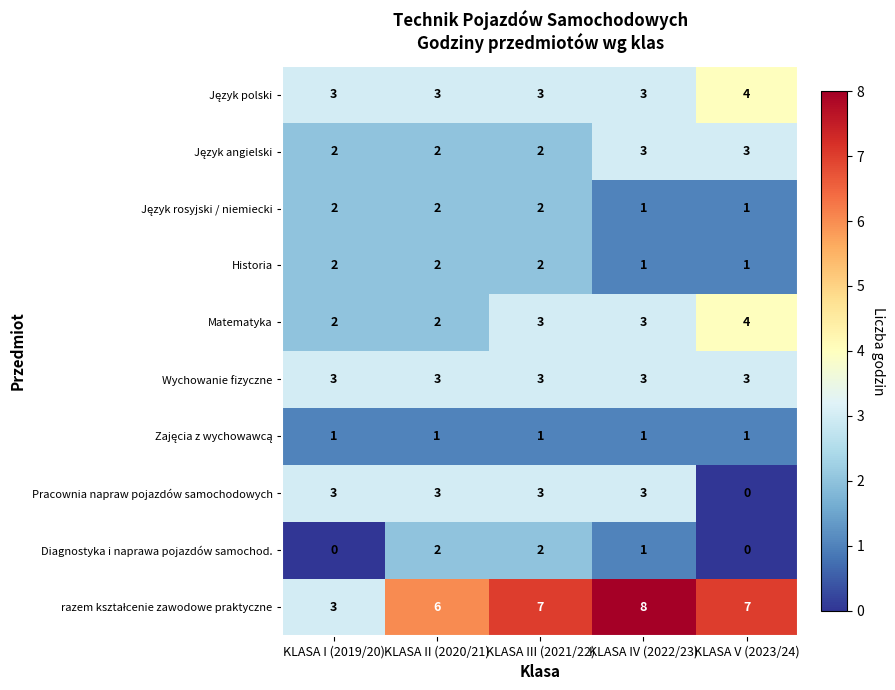

The value of Matematyka at KLASA V (2023/24) is 2. True or false?

False